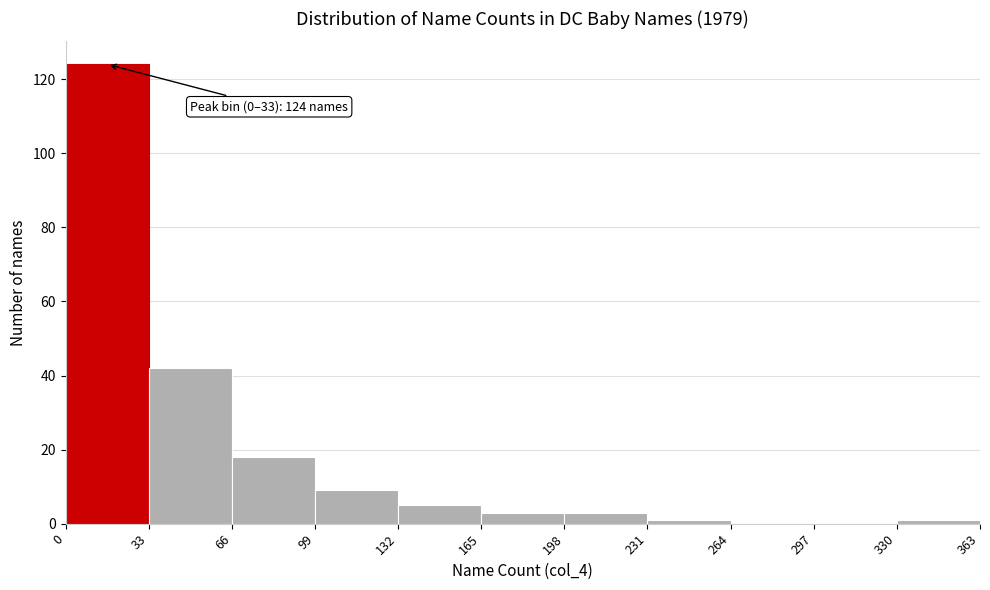

Over which range of the x-axis is the bar tallest?

0 to 33